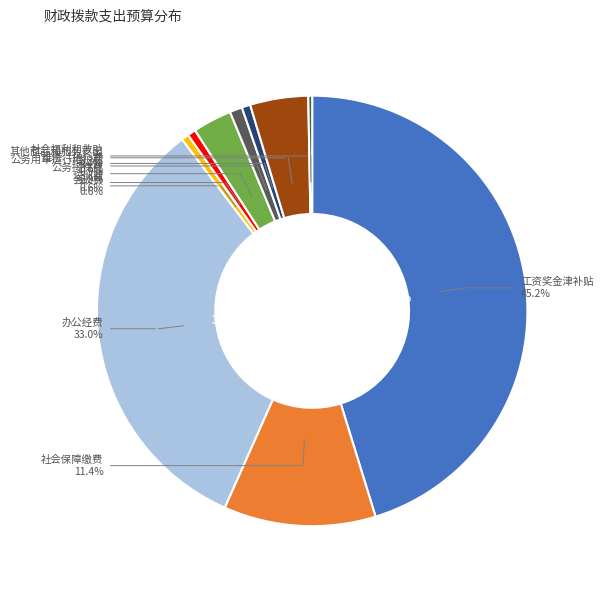

Count the number of slices in the pie.

10